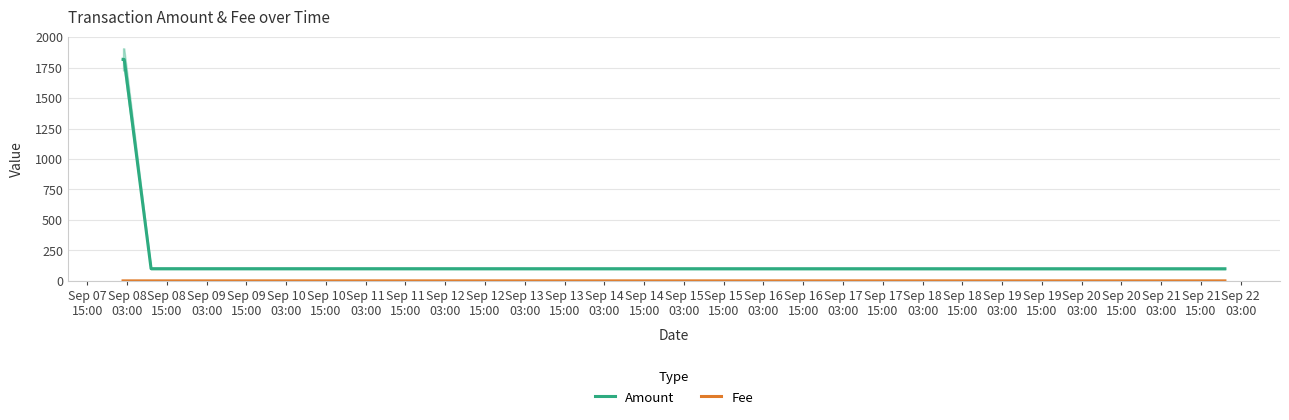

At how many categories does at least one series exceed 1353?

2